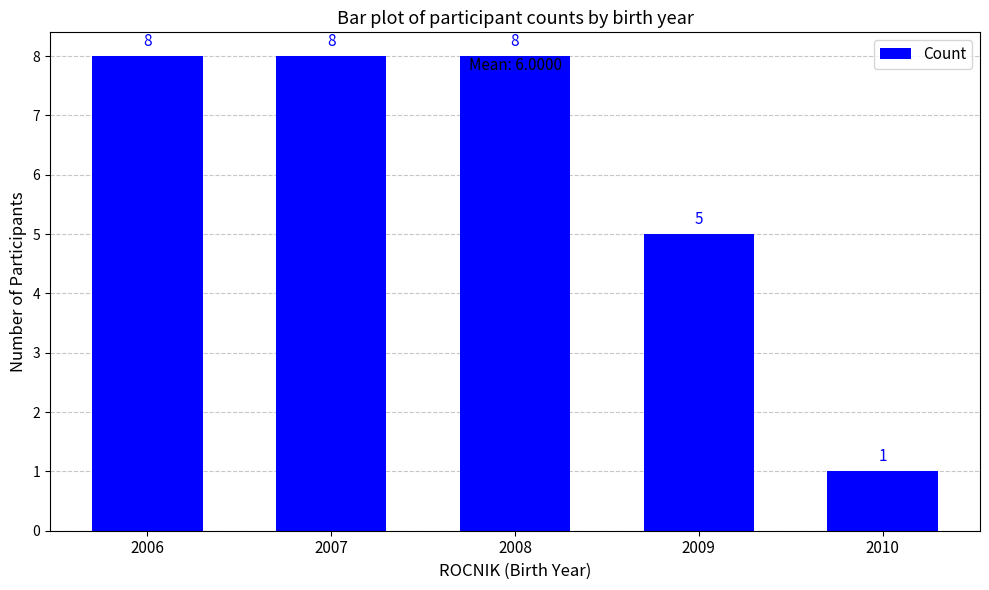

What is the difference between the second highest and second lowest values?

3